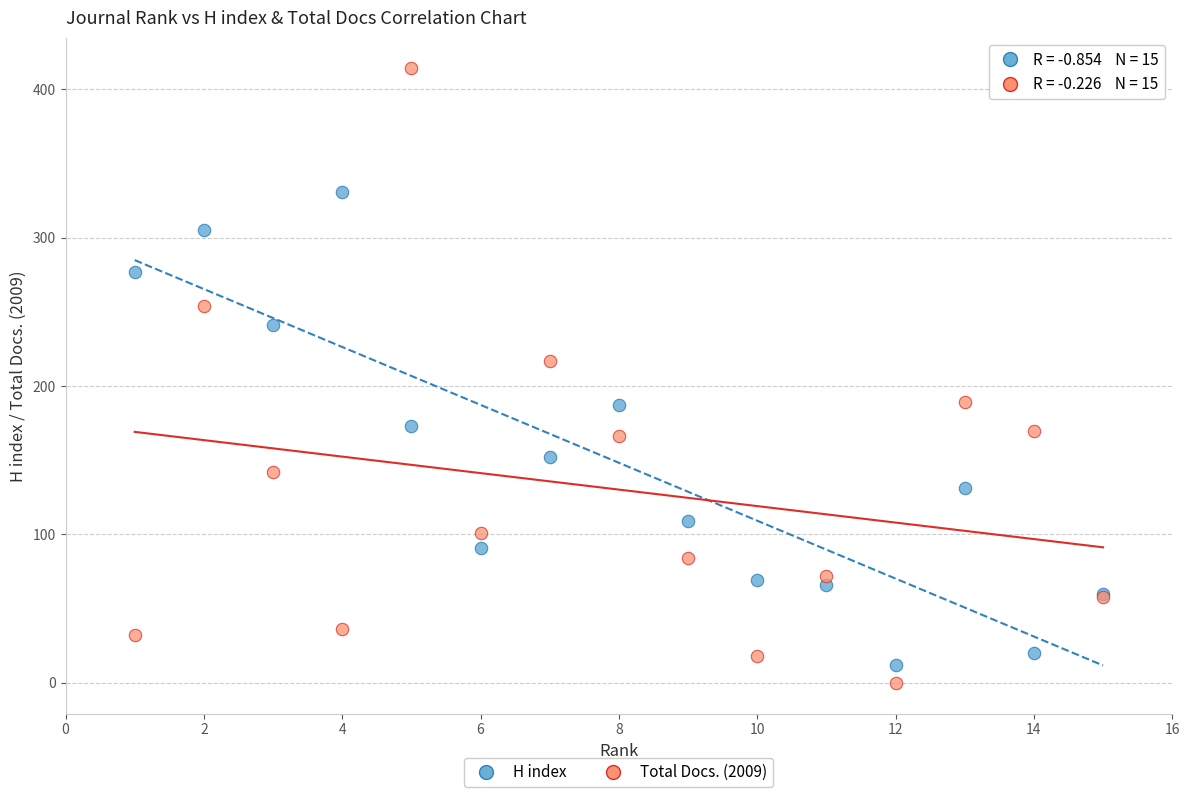

Which series has the widest spread of Y values?

Total Docs. (2009)